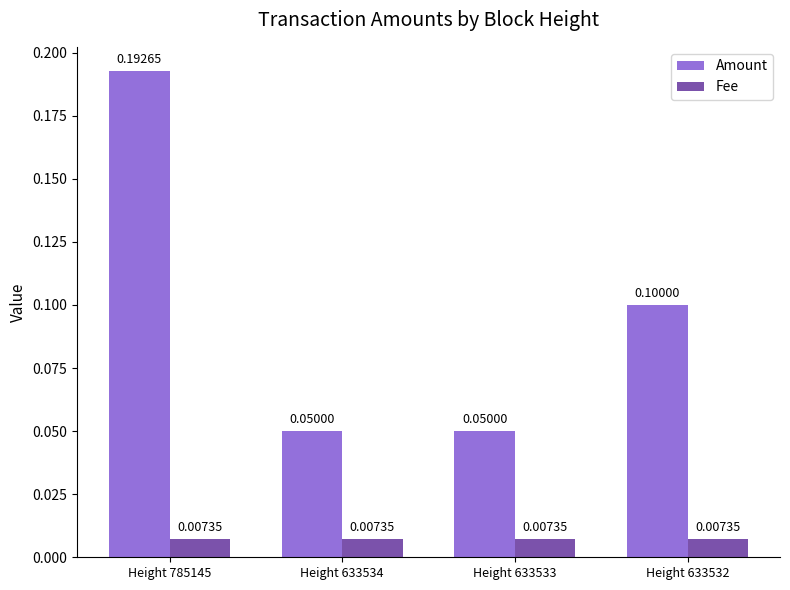

What is the sum of all Amount values?

0.4